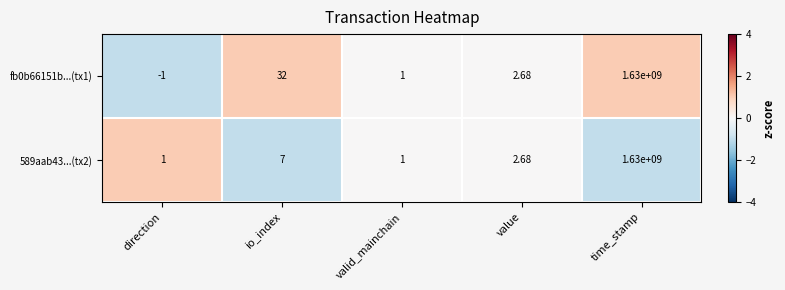

List the series in order of their overall mean, highest first.

fb0b66151b...(tx1), 589aab43...(tx2)